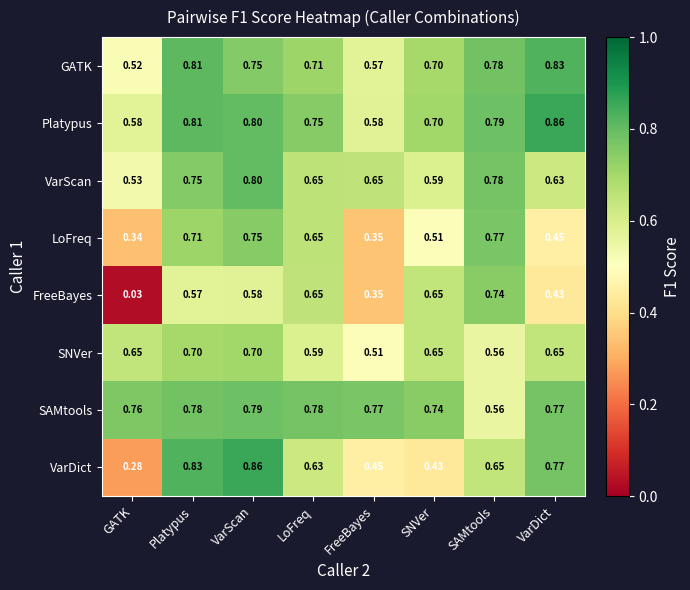

Which series has the widest spread of values?

FreeBayes